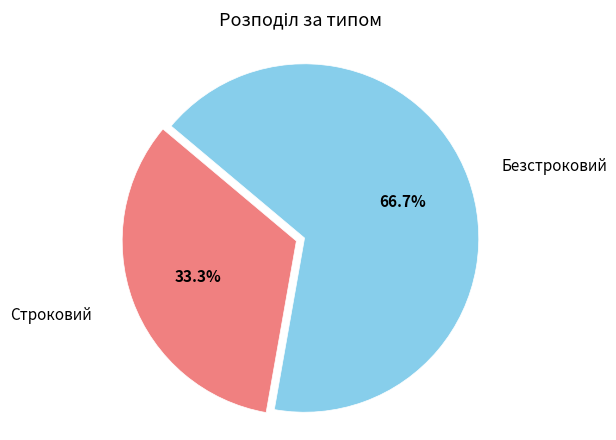

Is there a majority slice in this chart?

Yes